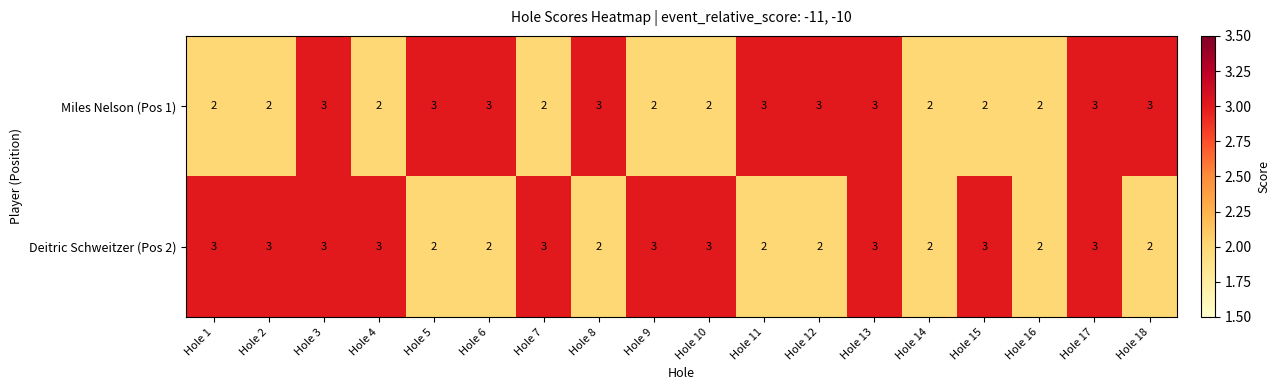

What is the greatest value displayed?

3